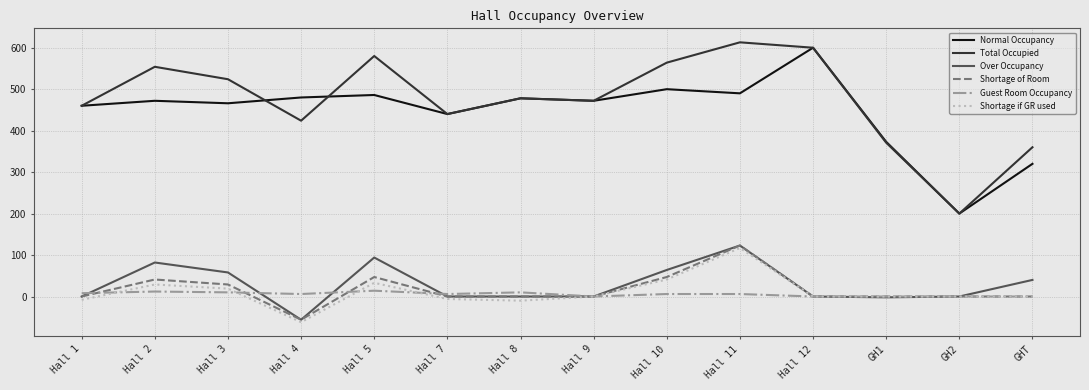

What are all the series names shown in the legend?

Normal Occupancy, Total Occupied, Over Occupancy, Shortage of Room, Guest Room Occupancy, Shortage if GR used